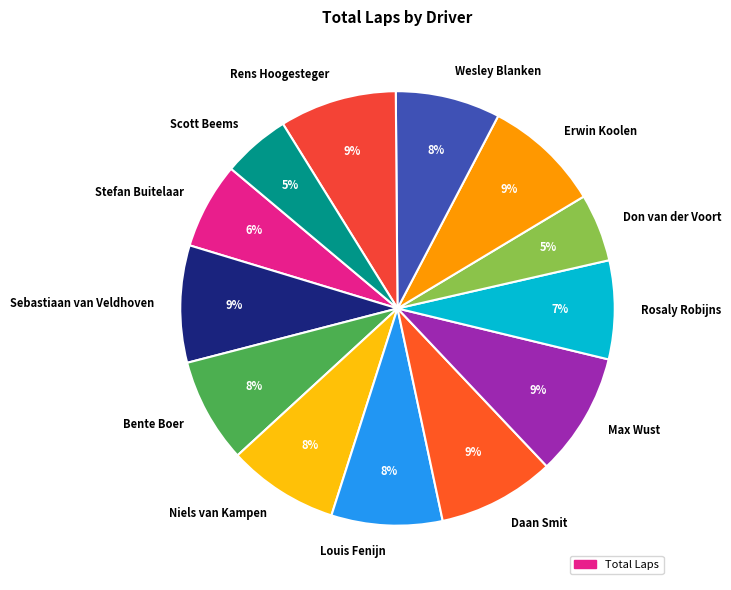

Count the number of slices in the pie.

13